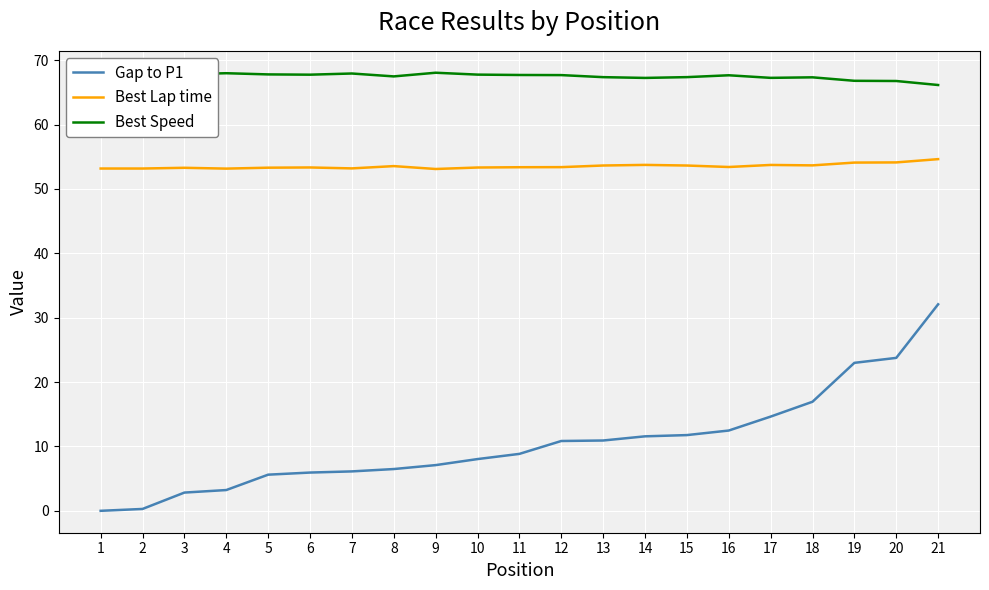

The value of Gap to P1 at 21 is 32.1. True or false?

True